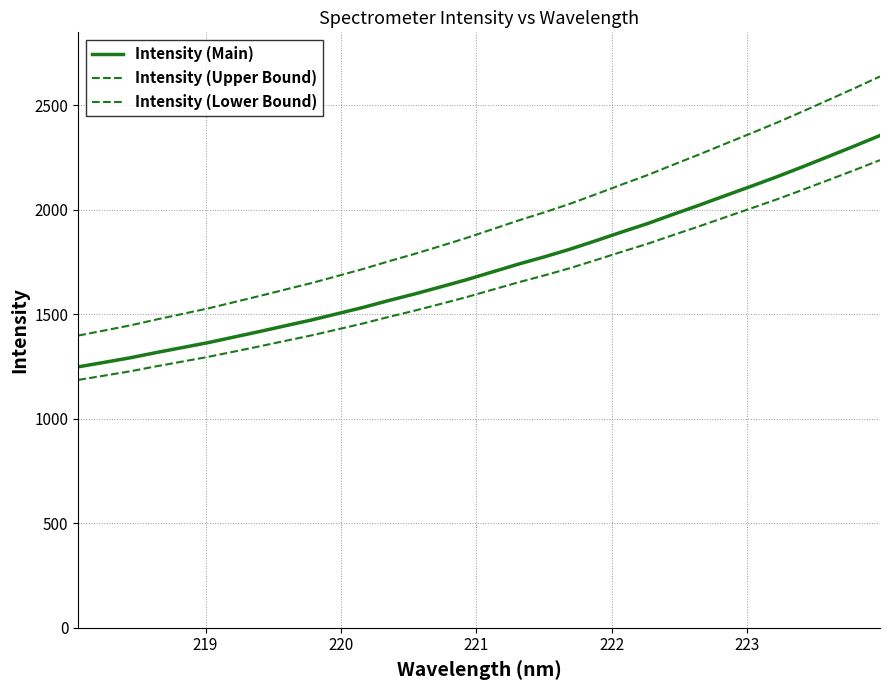

How many values in the Intensity (Lower Bound) series are below 1617?

16